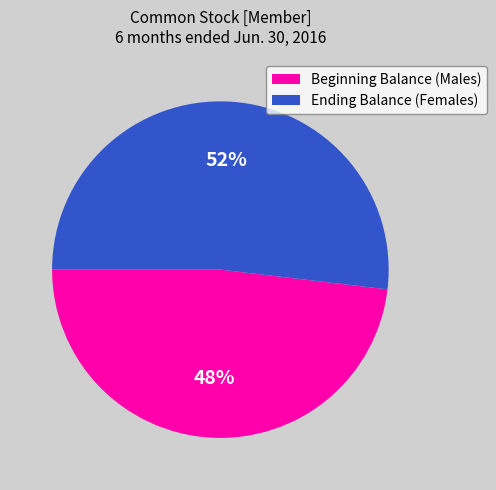

To the nearest percent, what is the average slice percentage?

50%